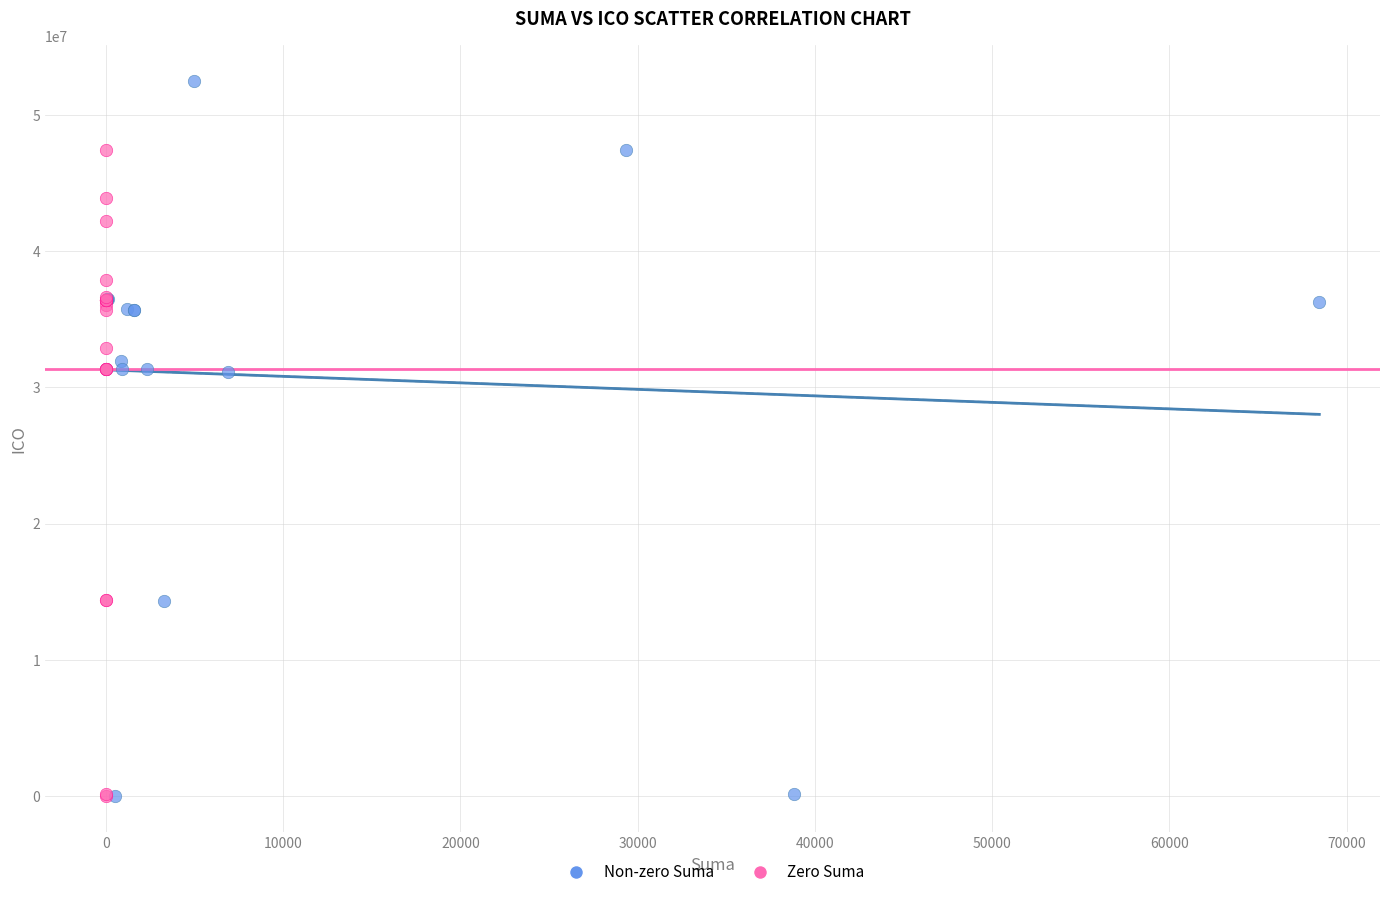

Which series reaches the maximum Y coordinate?

Non-zero Suma